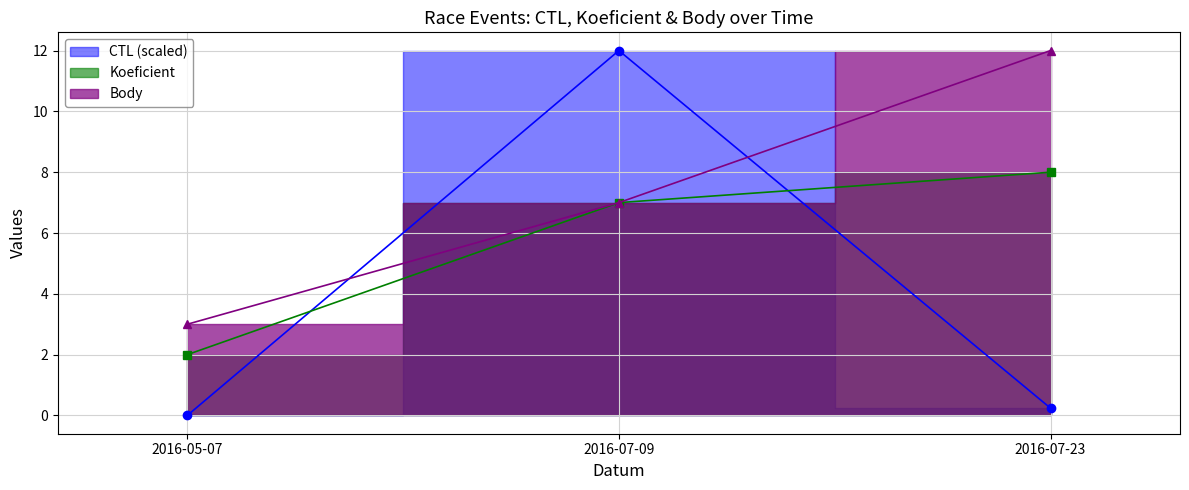

What is the sum of the CTL values at 2016-07-09 and 2016-07-23?

12.2